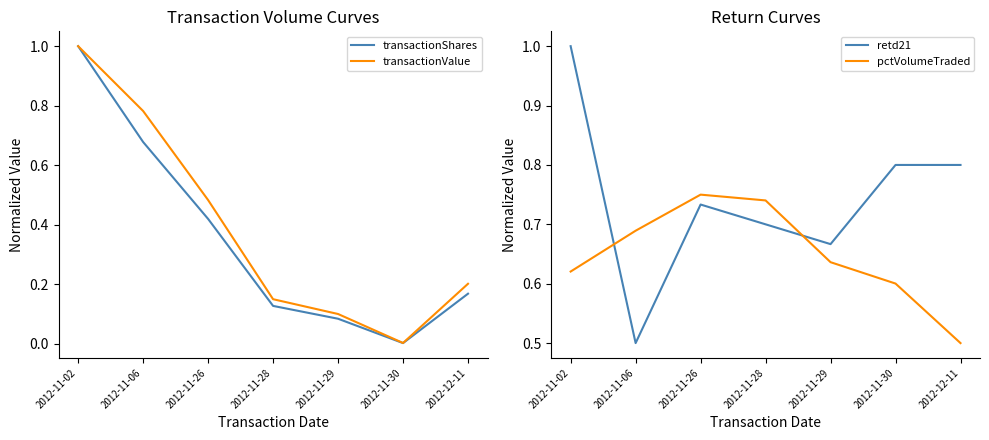

Count the number of categories in the chart.

7